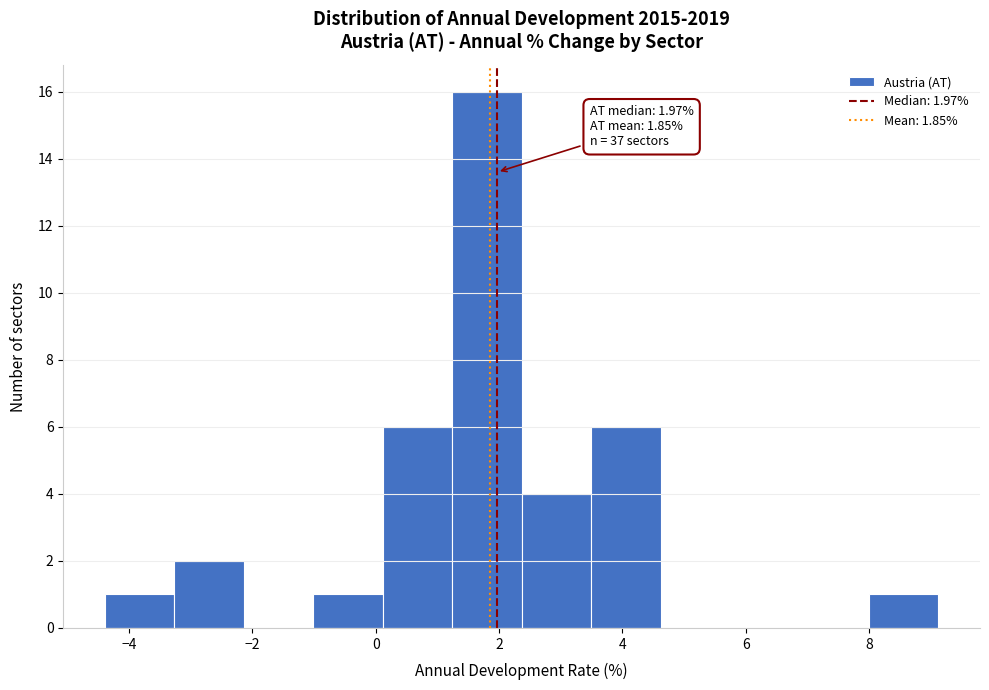

Which range on the x-axis has the tallest bar?

1.2 to 2.4